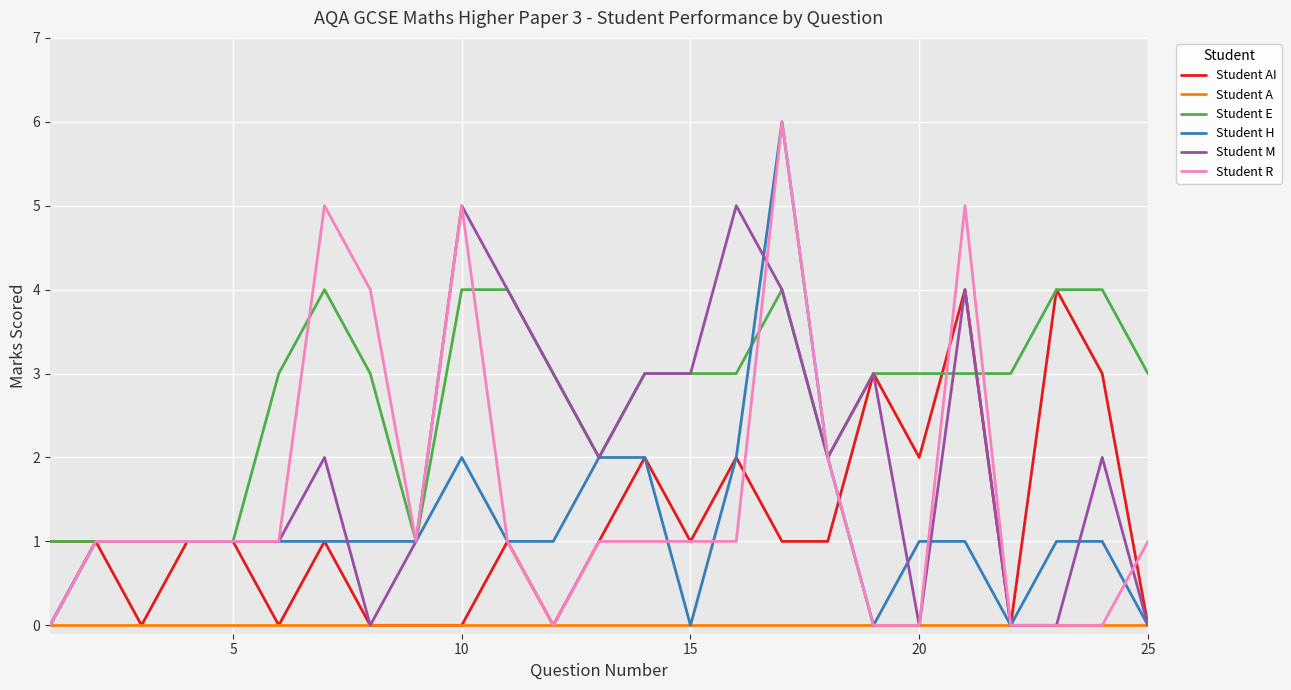

What is the highest value of the Student R series?

6